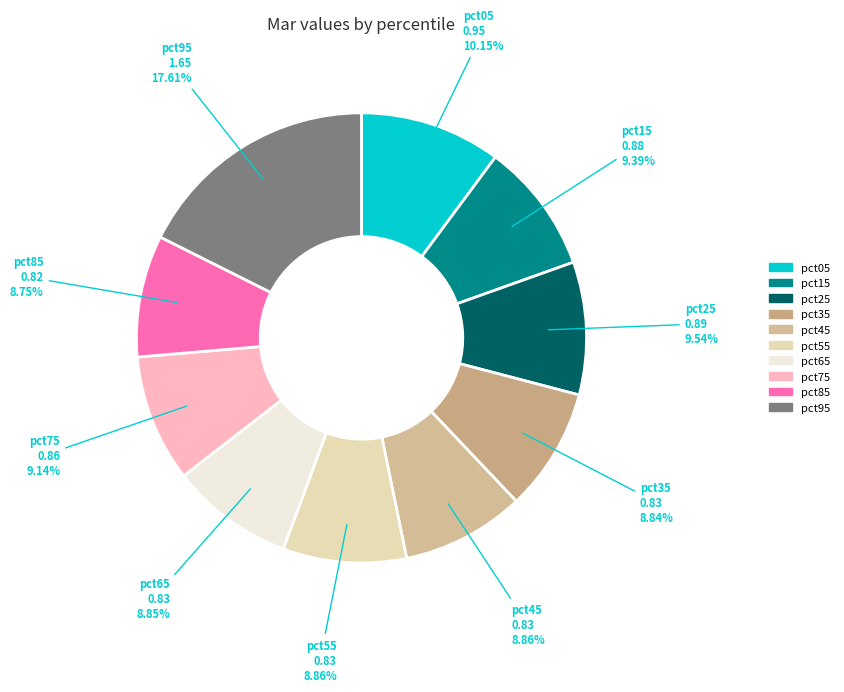

Is the sum of pct45 and pct15 greater than half?

No